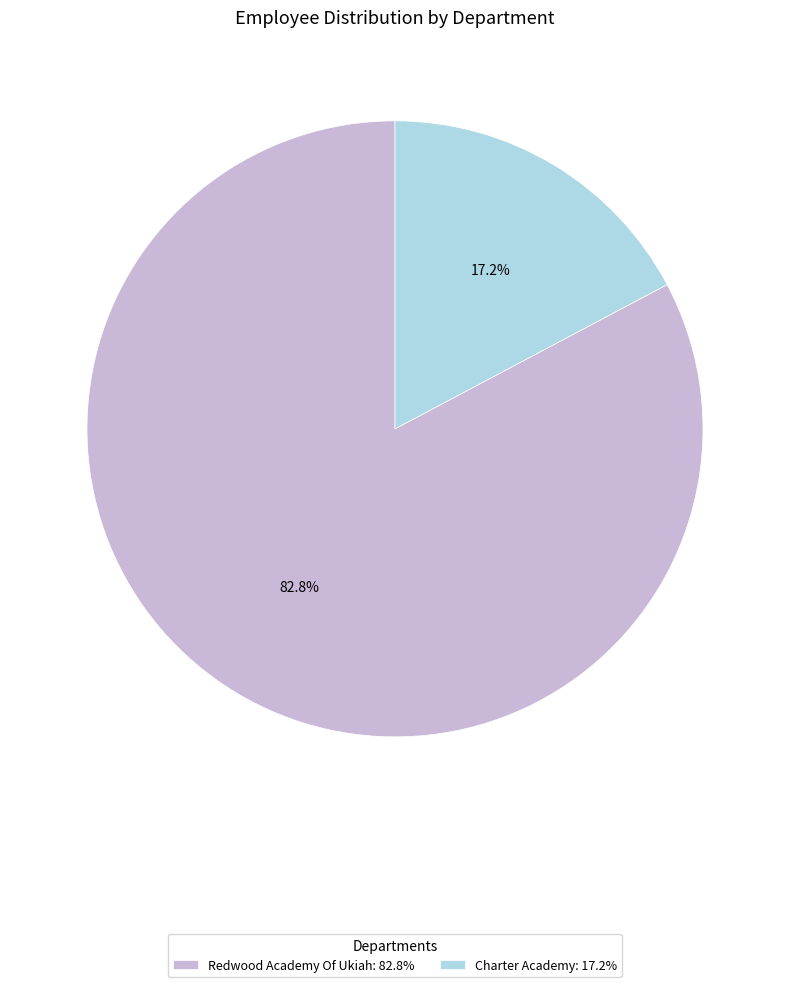

What is the majority slice?

Redwood Academy Of Ukiah